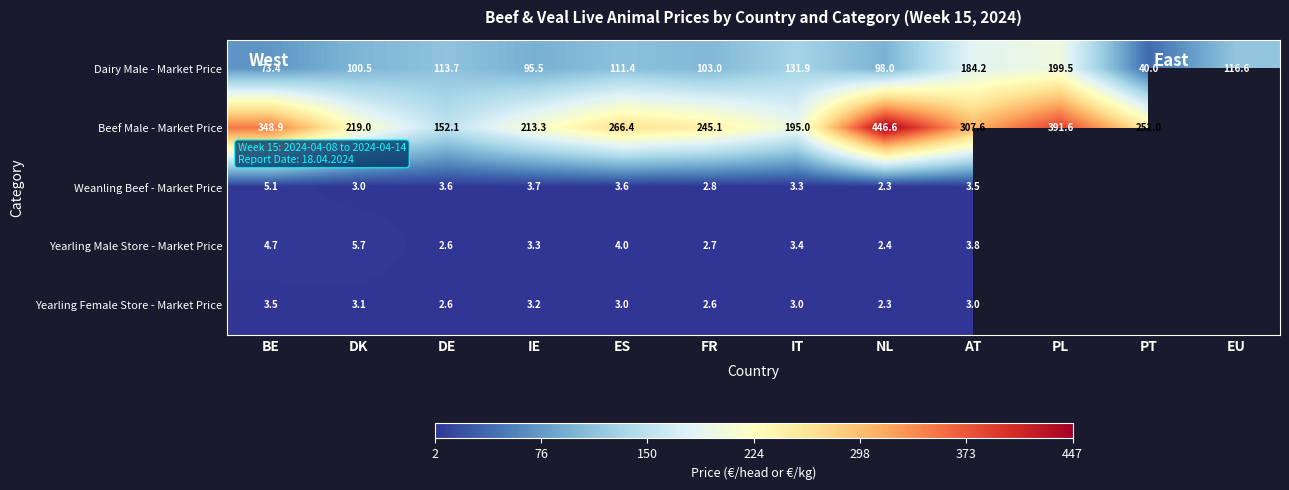

What is the sum of all Dairy Male - Market Price values?

1367.7